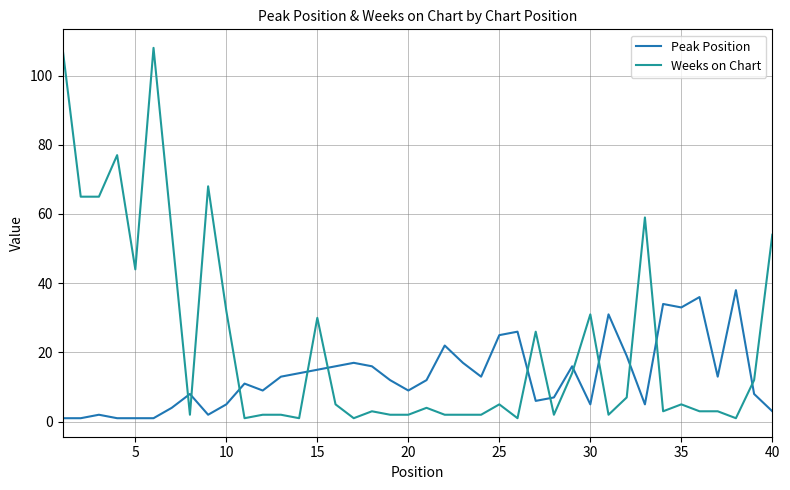

After their last crossing, which series has the higher values: Peak Position or Weeks on Chart?

Weeks on Chart